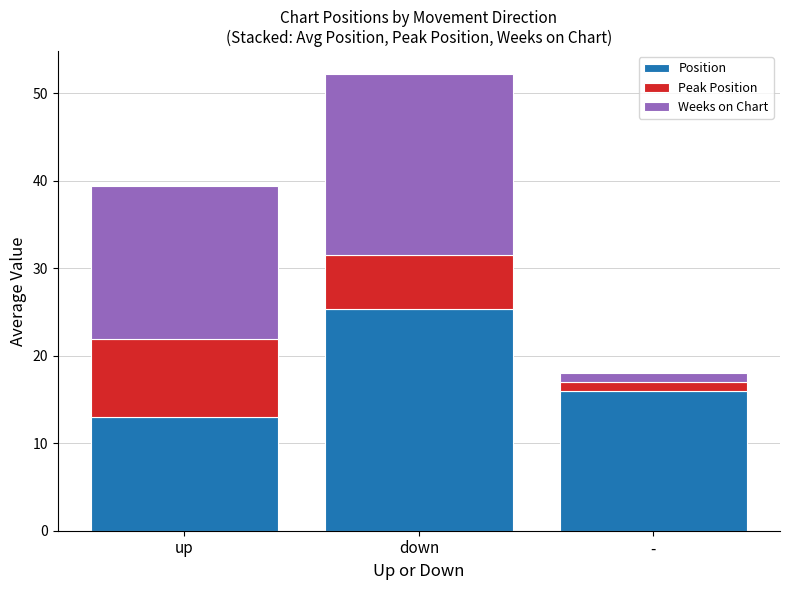

Is it true that Position equals 16.0 at -?

True